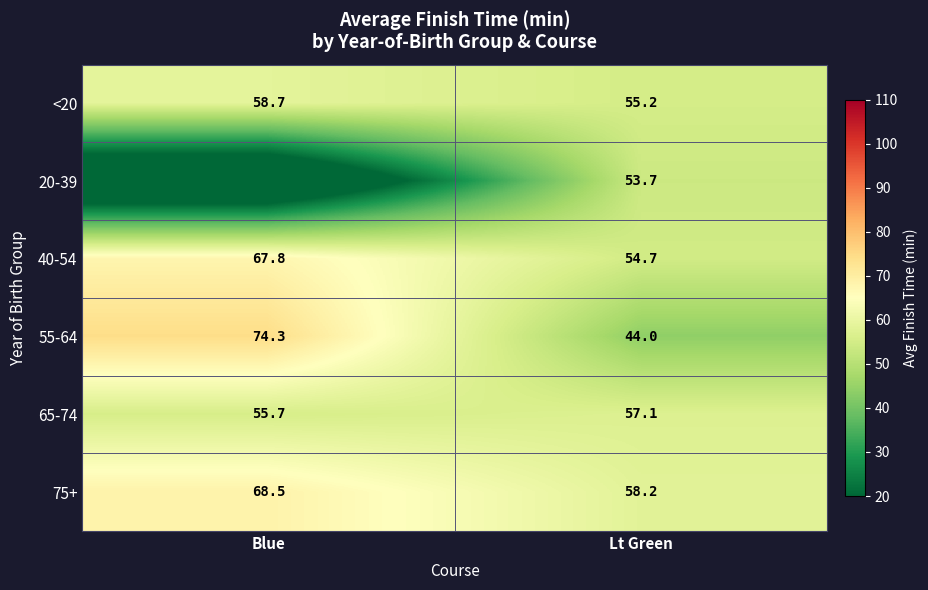

What value does the 55-64 series have at Lt Green?

44.0